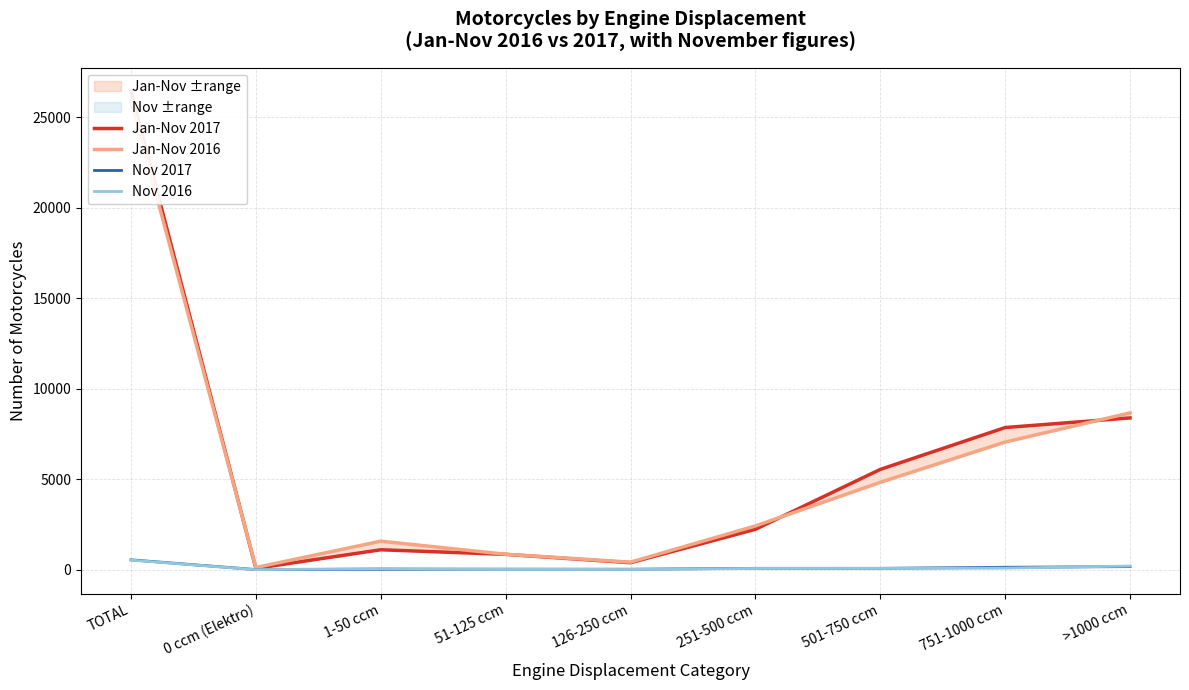

What is the difference between the second highest and minimum values in the Jan-Nov 2017 series?

8310